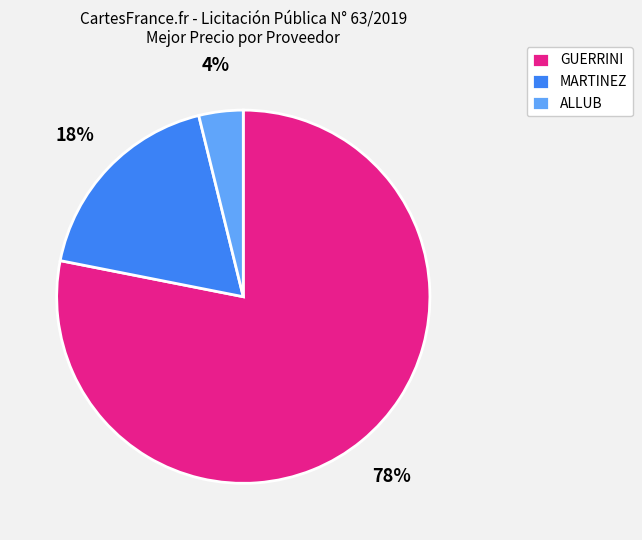

How many segments does this pie chart have?

3